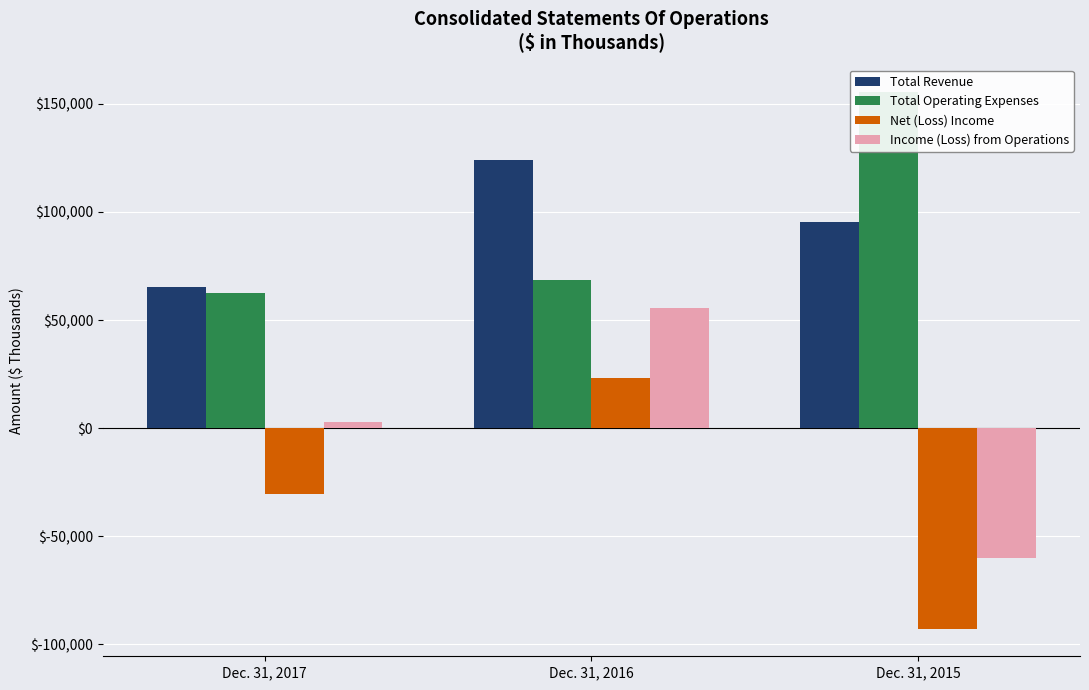

Between Dec. 31, 2016 and Dec. 31, 2015, which is larger?

Dec. 31, 2016